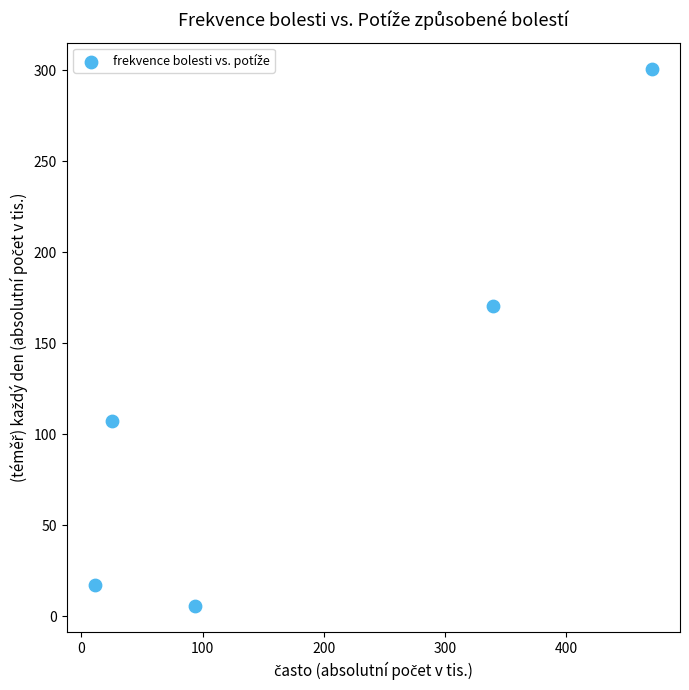

What Y value in the scatter plot is closest to 153?

170.3